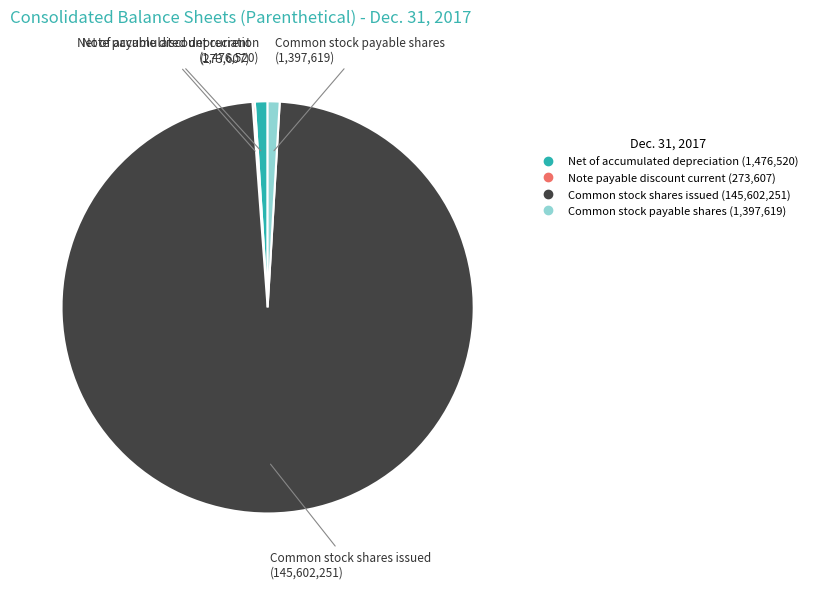

What is the largest slice in the pie chart?

Common stock shares issued